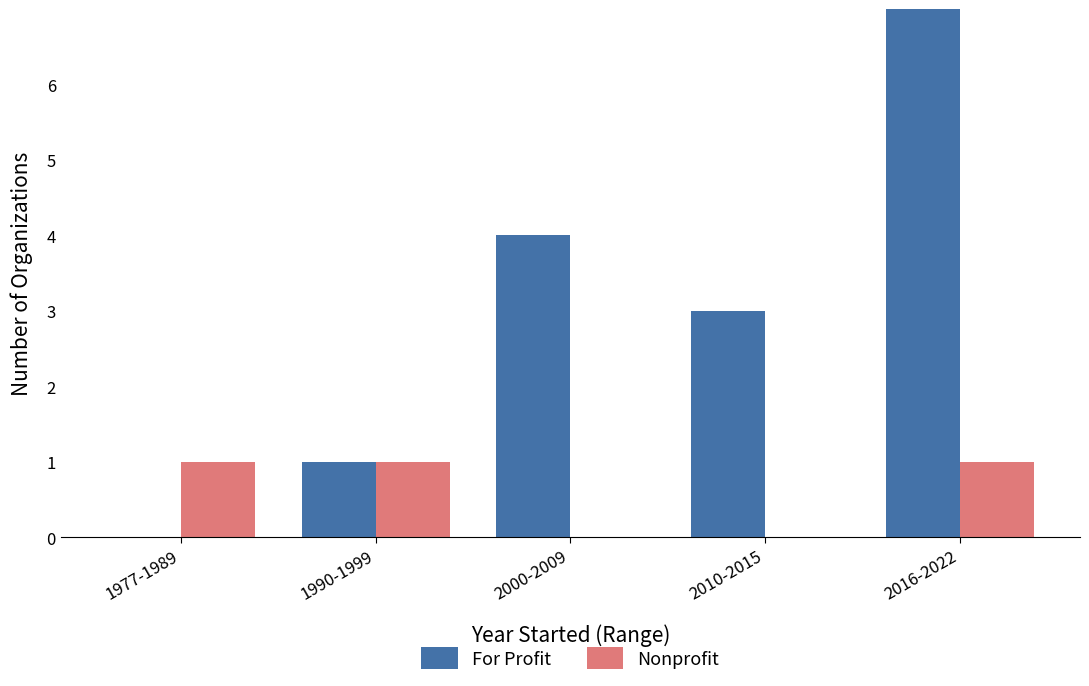

Does the chart contain stacked bars?

No